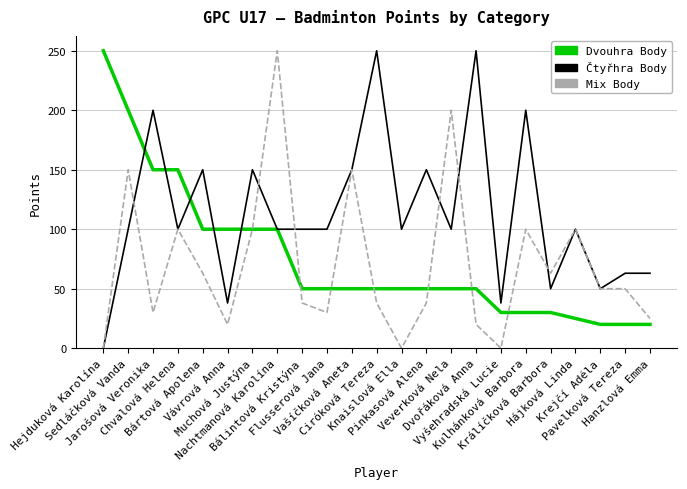

Which series has the largest total across all categories?

Čtyřhra Body